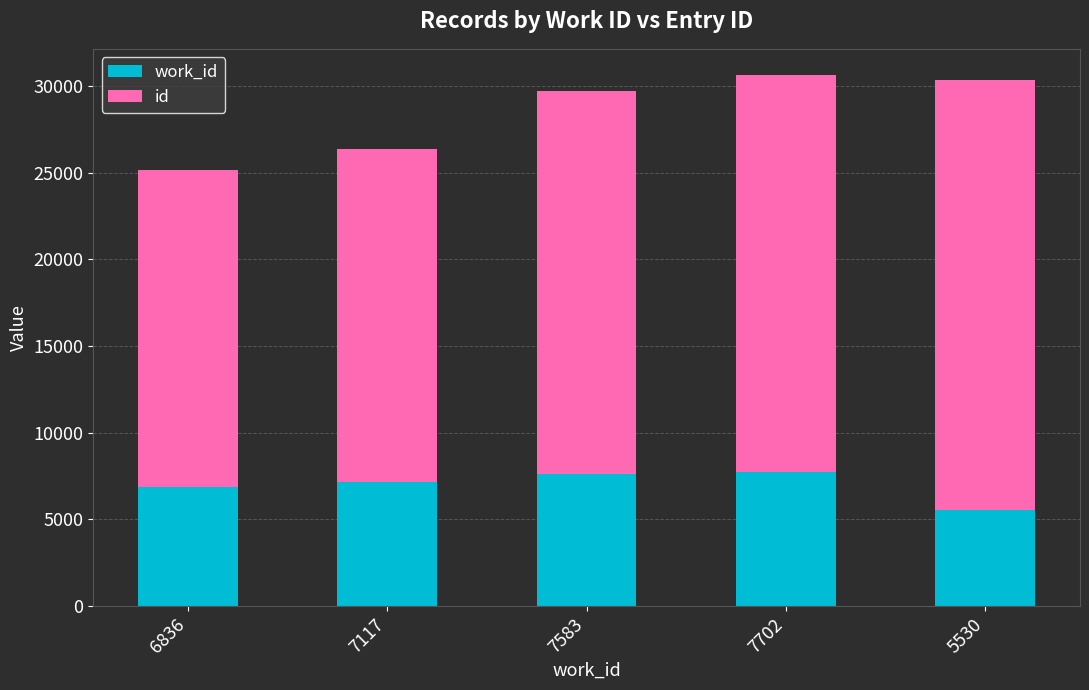

Which series changed the most between 7702 and 5530?

work_id